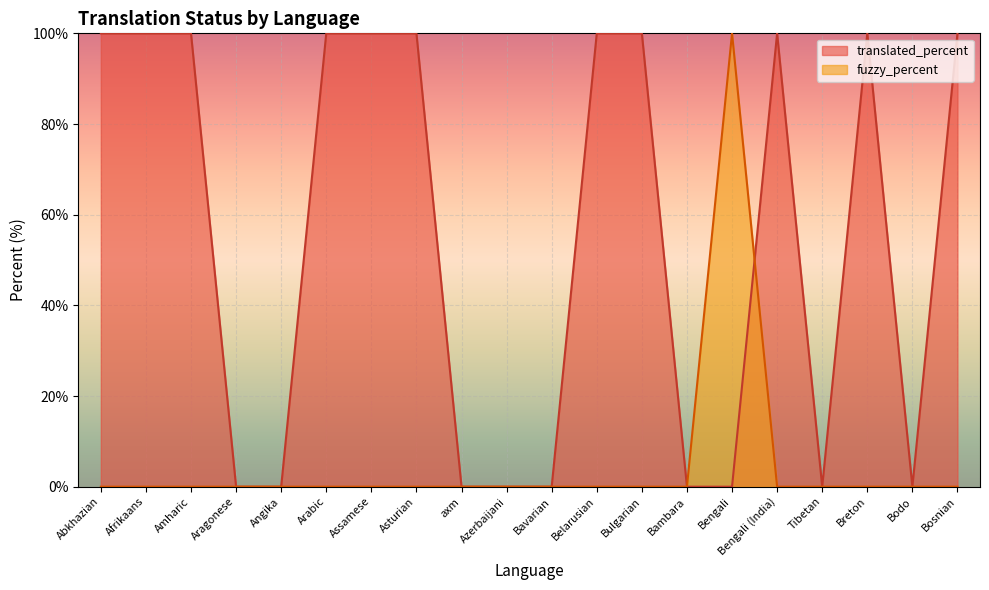

Where is fuzzy_percent nearest to the value 50?

Abkhazian